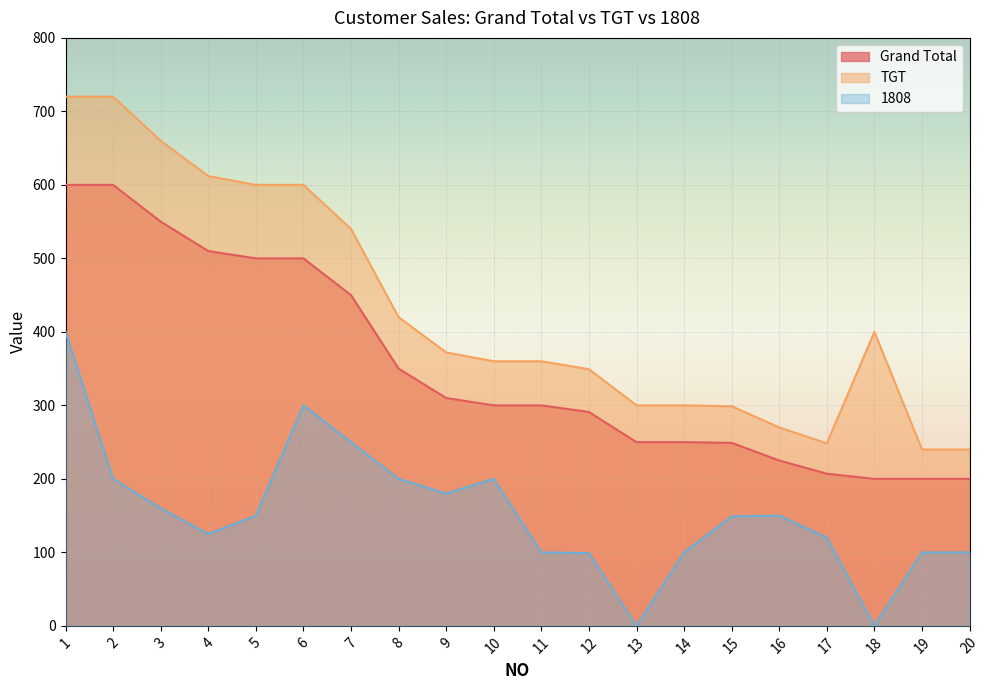

What is the difference between the highest and lowest values at 12?

250.2